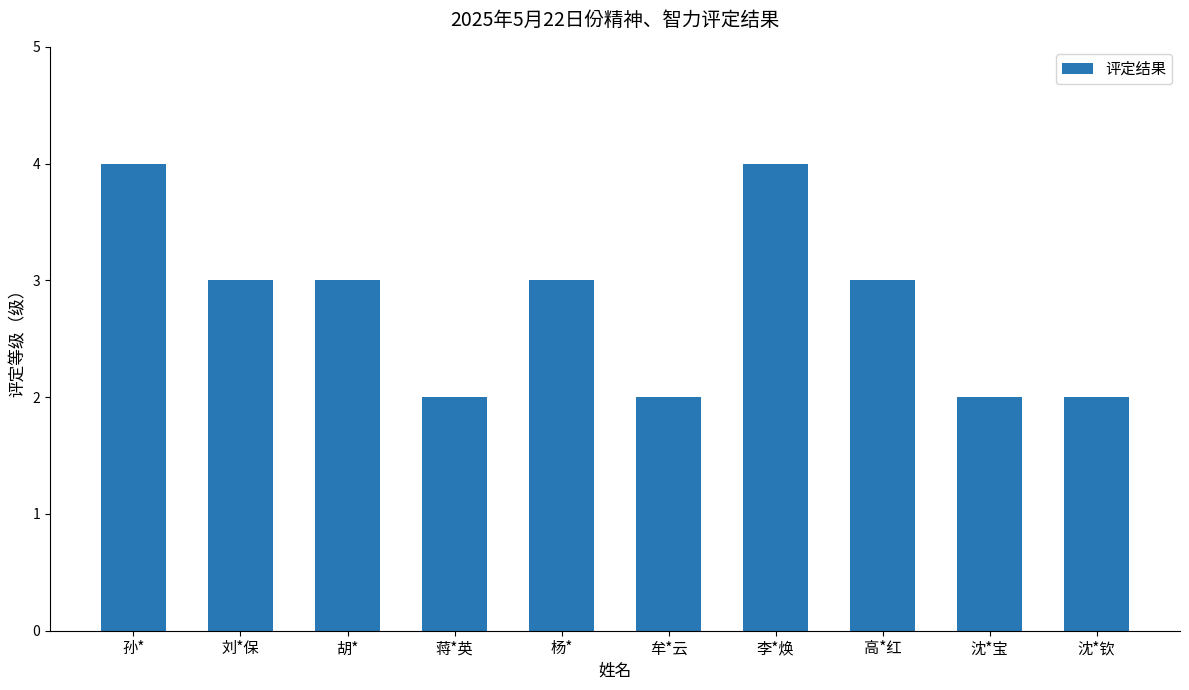

Between 李*焕 and 胡*, which is larger?

李*焕